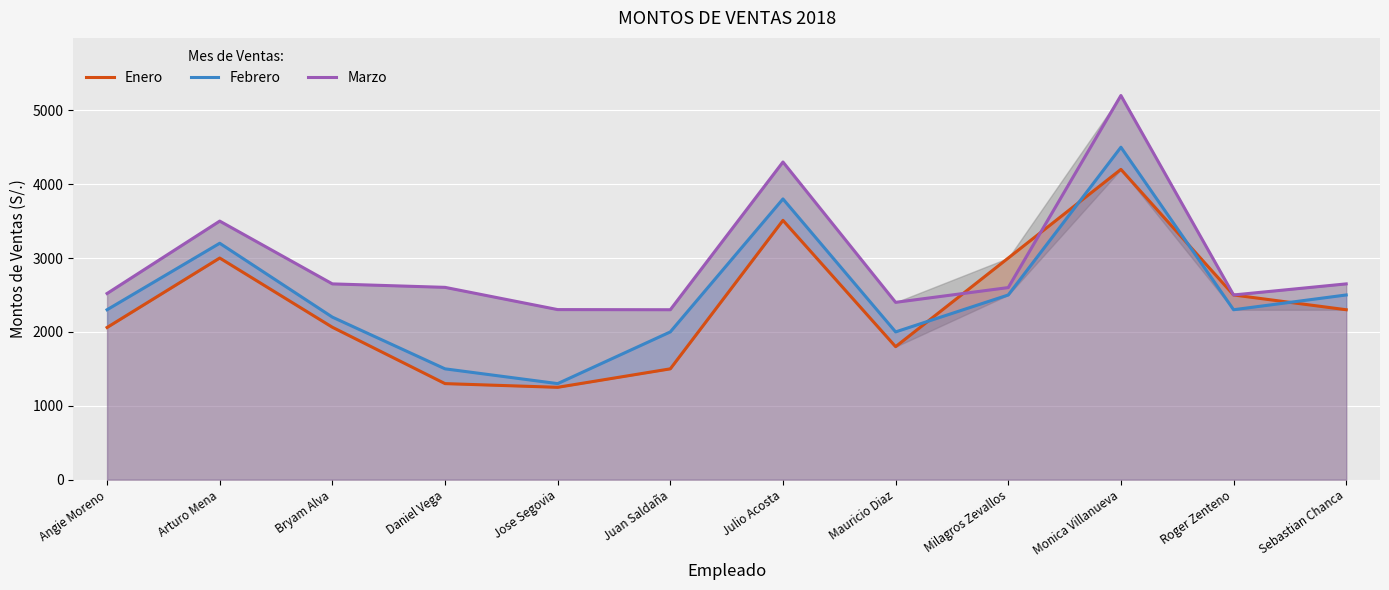

At which label does Enero first exceed 2300?

Arturo Mena